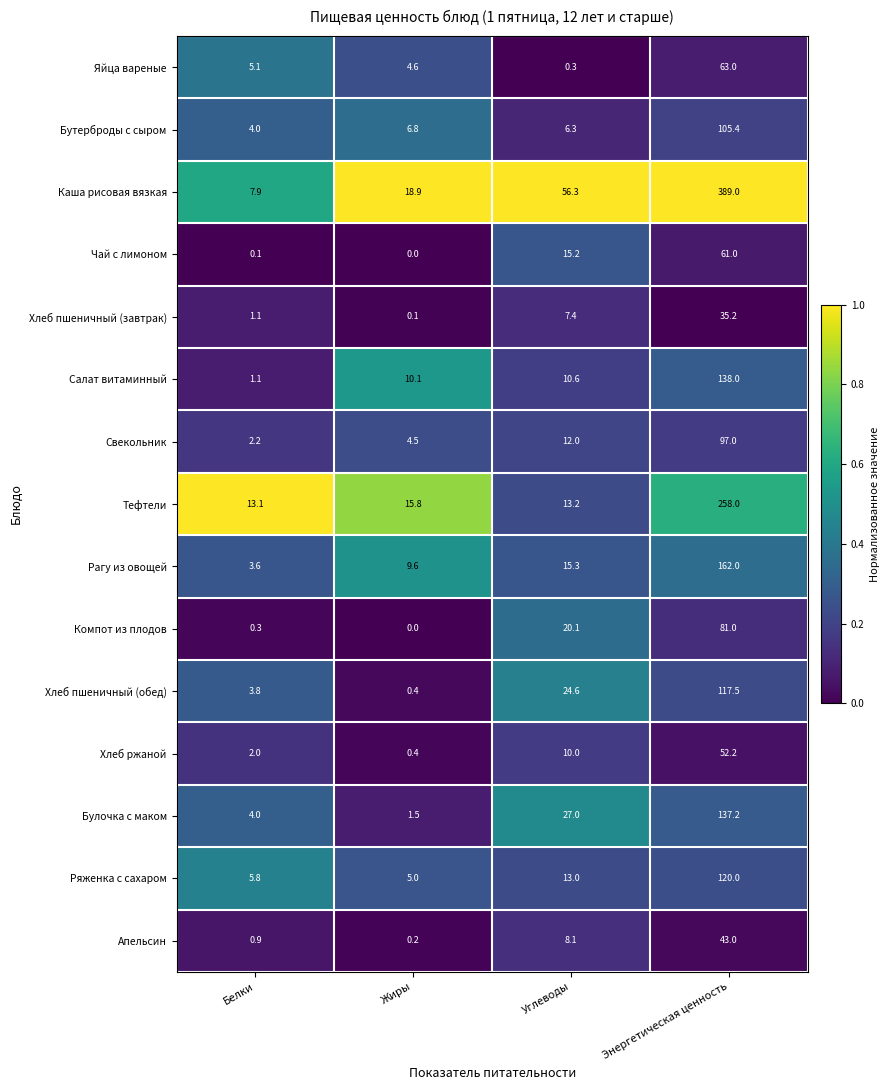

What is the approximate value of Хлеб ржаной at Углеводы?

10.0